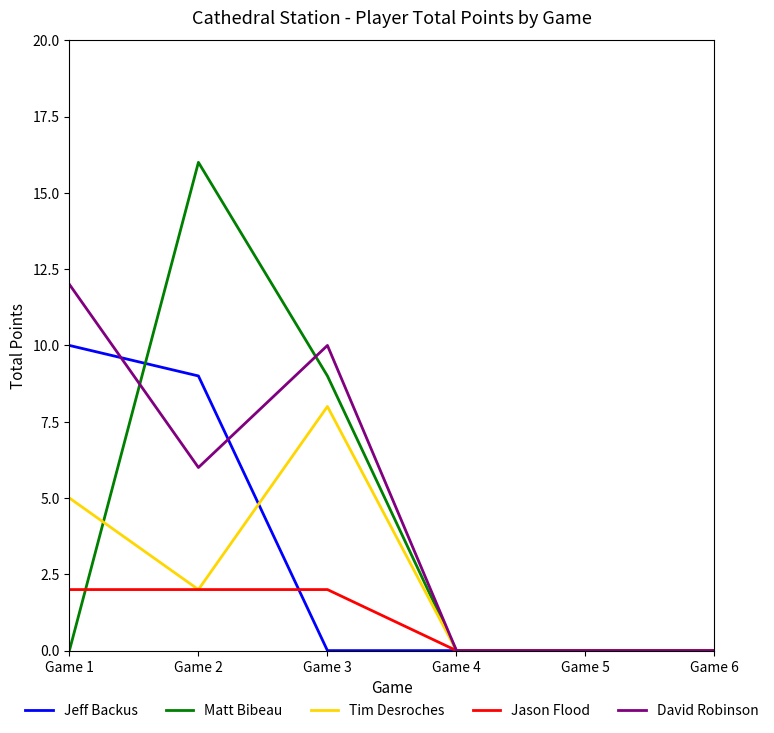

At how many categories does at least one series exceed 6?

3